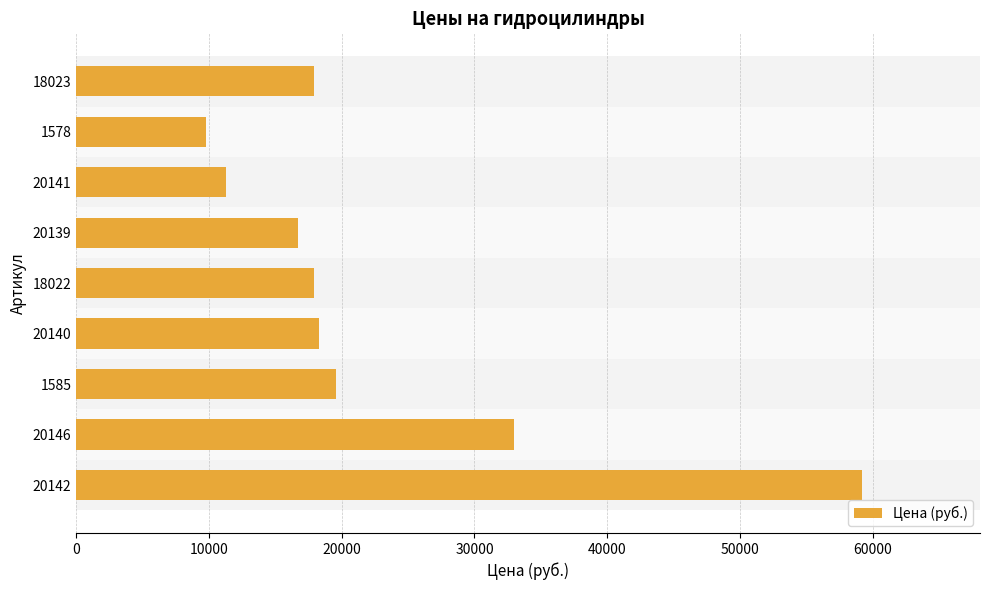

Where is the data nearest to the value 34500?

20146